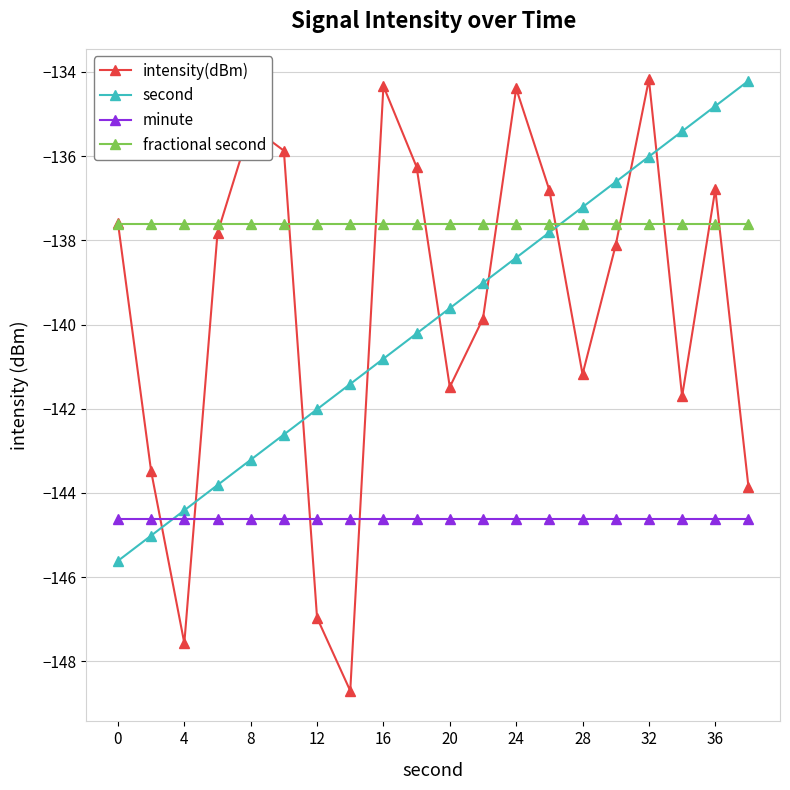

True or false: minute and second cross at least once.

True